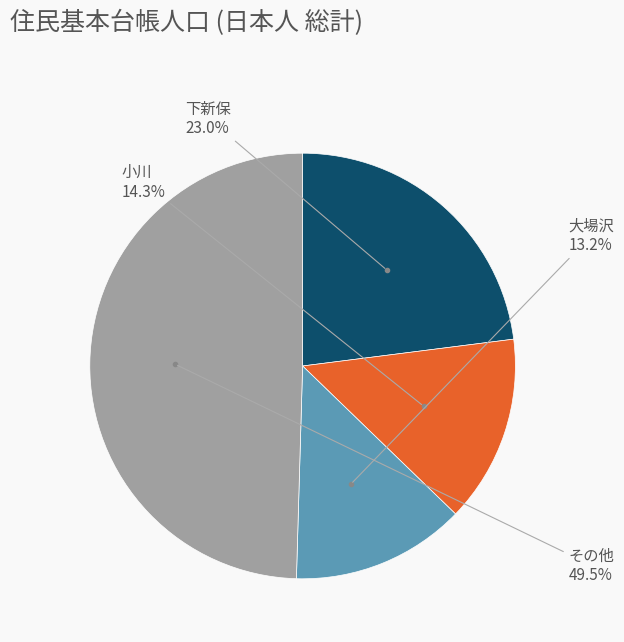

Does any single category account for the majority?

No